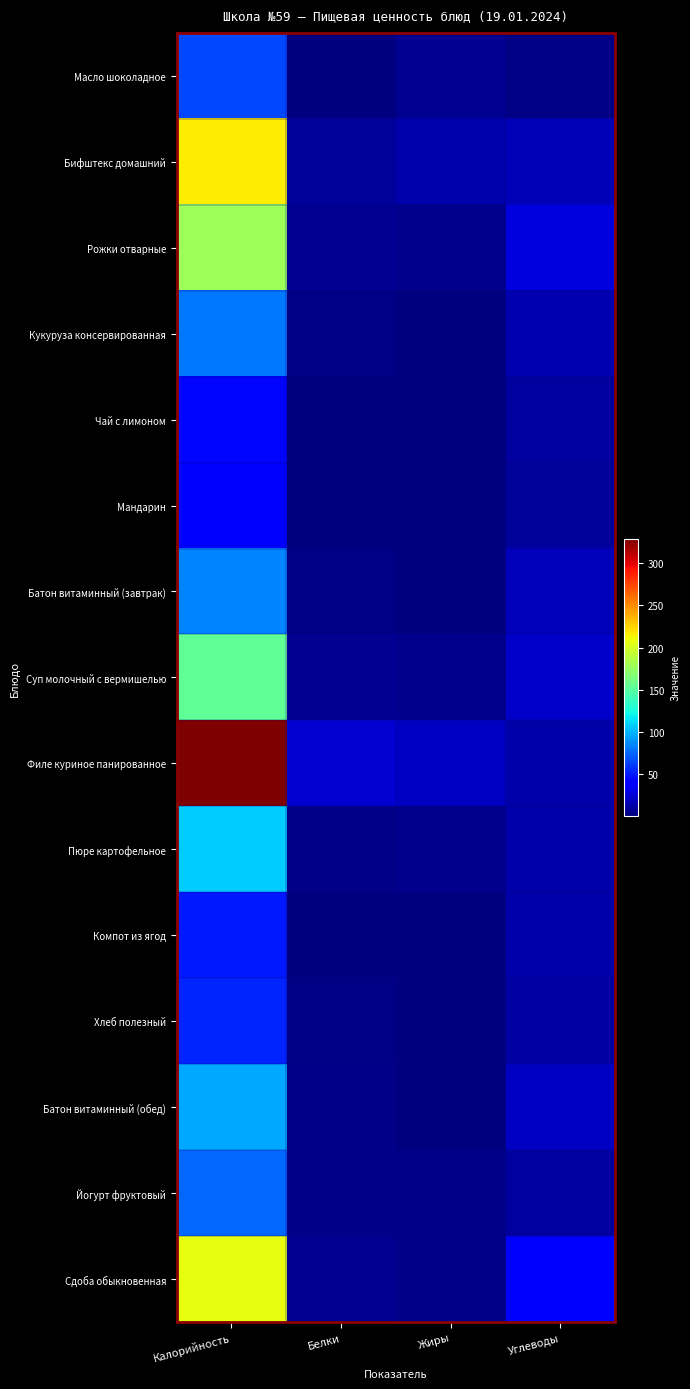

Rank the series by their maximum value, from lowest to highest.

Мандарин, Чай с лимоном, Компот из ягод, Хлеб полезный, Масло шоколадное, Йогурт фруктовый, Кукуруза консервированная, Батон витаминный (завтрак), Батон витаминный (обед), Пюре картофельное, Суп молочный с вермишелью, Рожки отварные, Сдоба обыкновенная, Бифштекс домашний, Филе куриное панированное